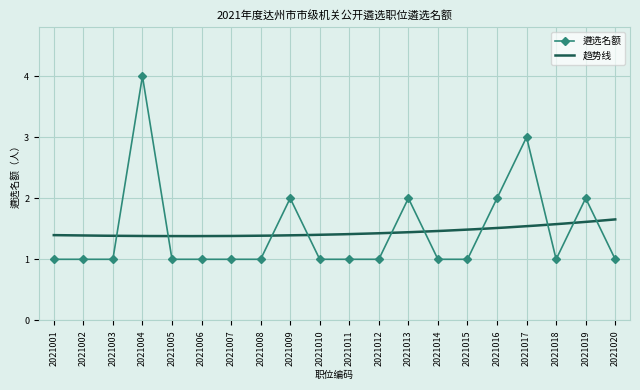

Where is the first local maximum?

2021004